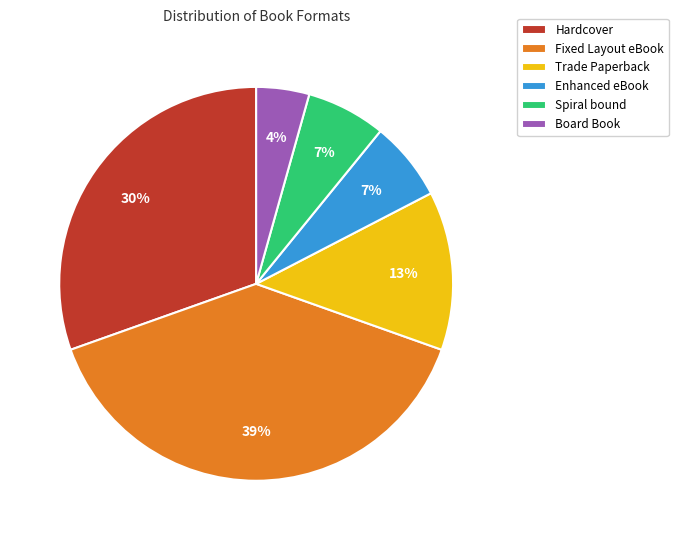

Does Hardcover account for over 50% of the chart?

No